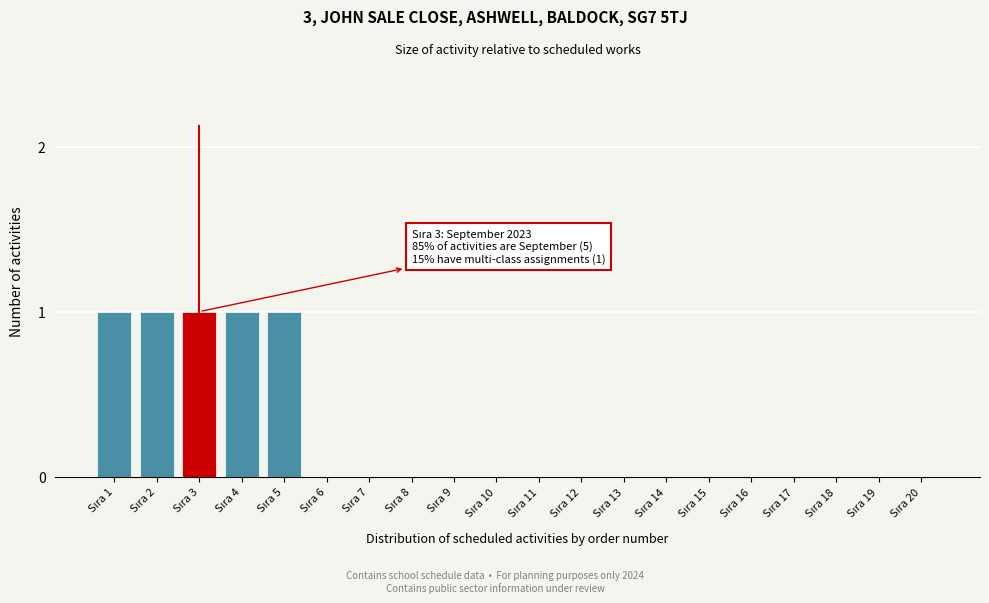

What is the sum of all values?

5